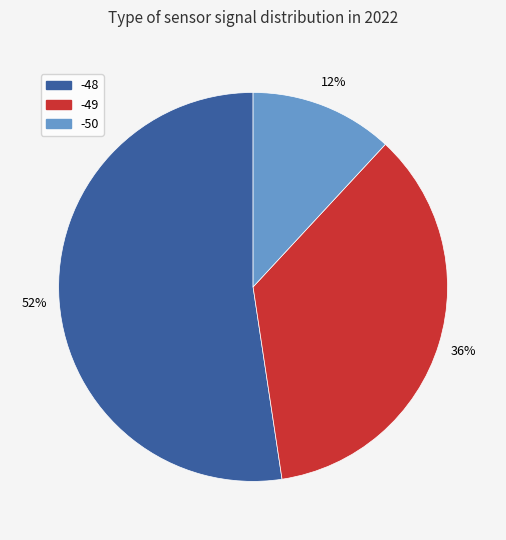

Does -48 account for over 50% of the chart?

Yes